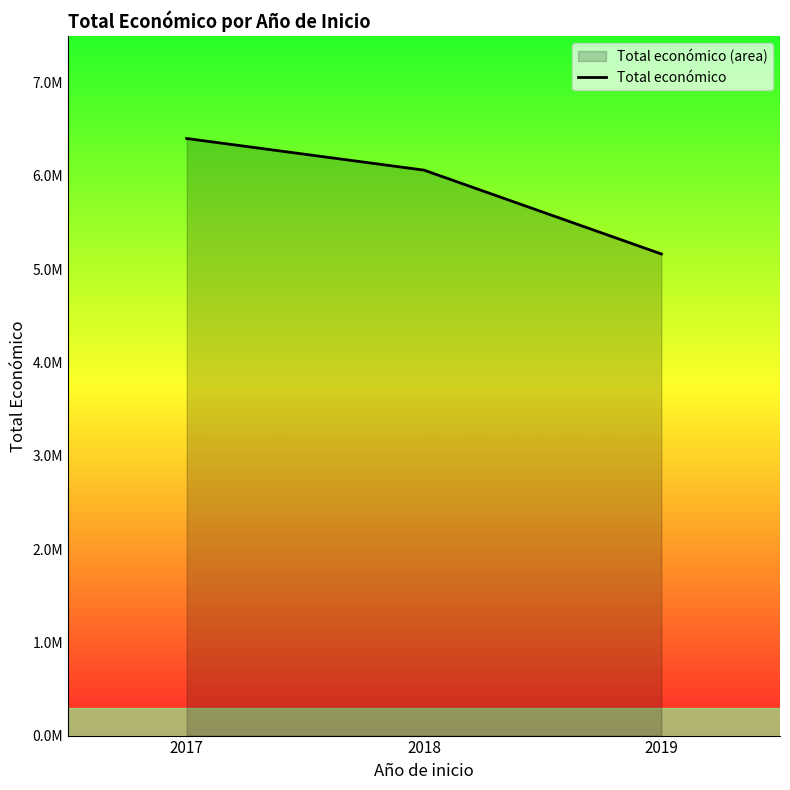

What value does the data have at 2019, to the nearest 50?

5163350